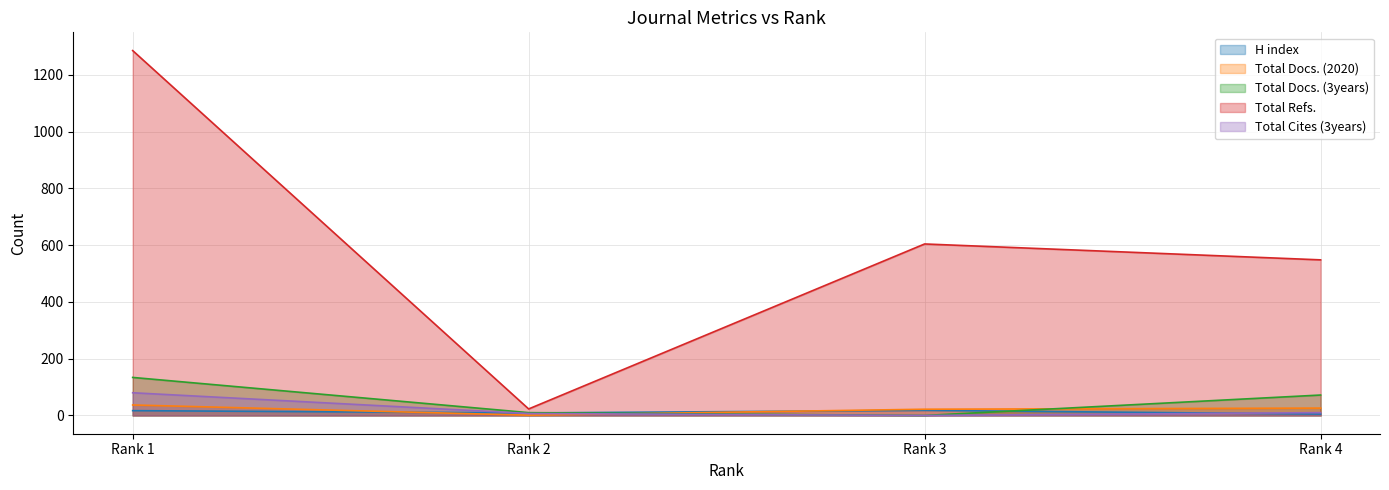

Which series has the largest total across all categories?

Total Refs.